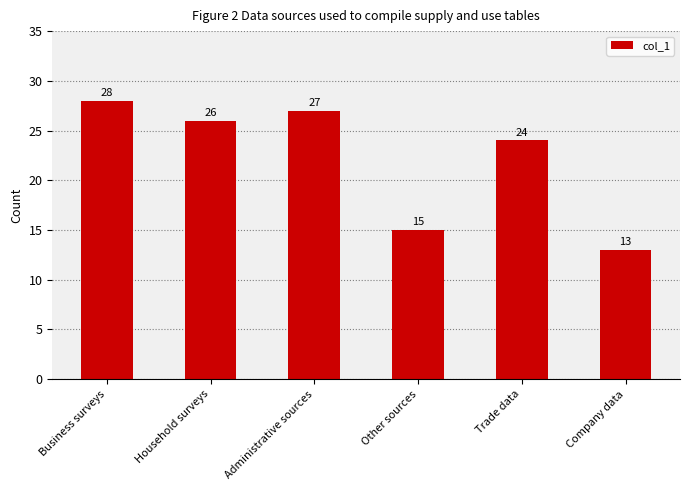

Rank the categories by value from highest to lowest.

Business surveys, Administrative sources, Household surveys, Trade data, Other sources, Company data